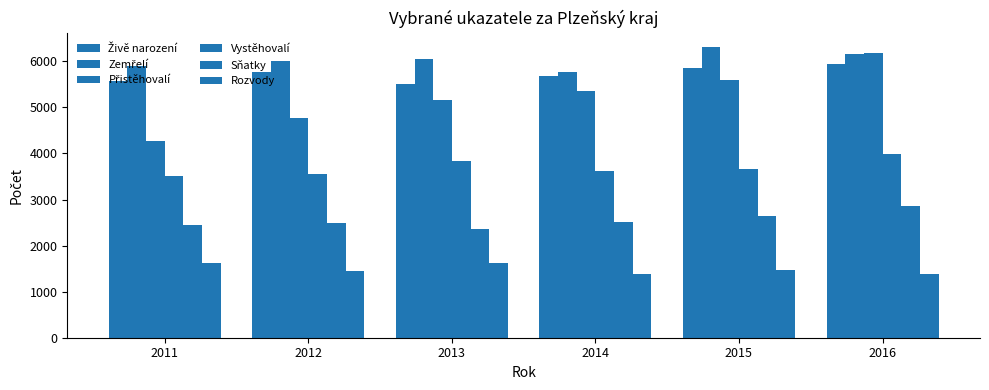

What is the difference between the maximum and second lowest values in the Zemřelí series?

419